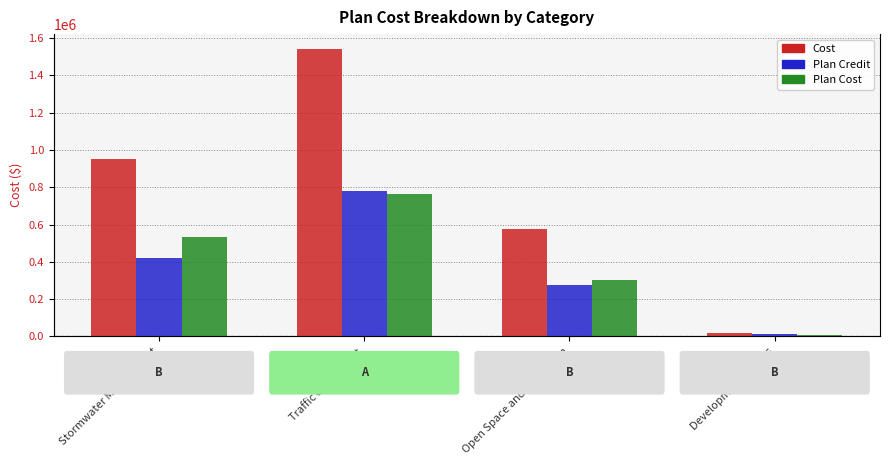

At which category is the sum across all series the highest?

Traffic & Transport